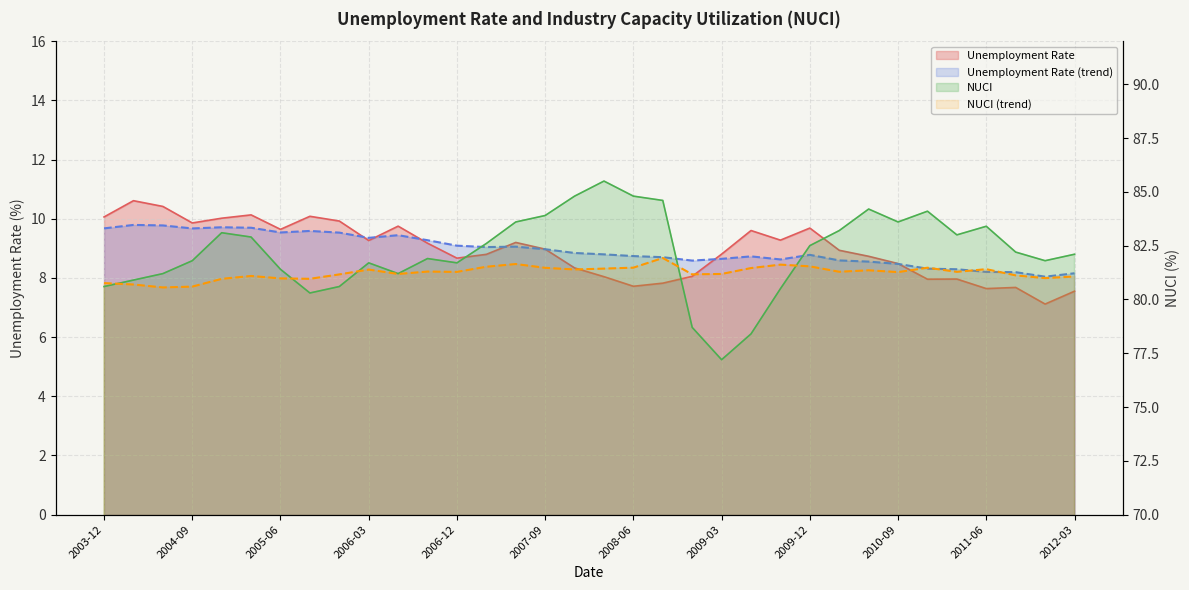

What is the difference between the NUCI (trend) values at 2004-09 and 2008-06?

0.9